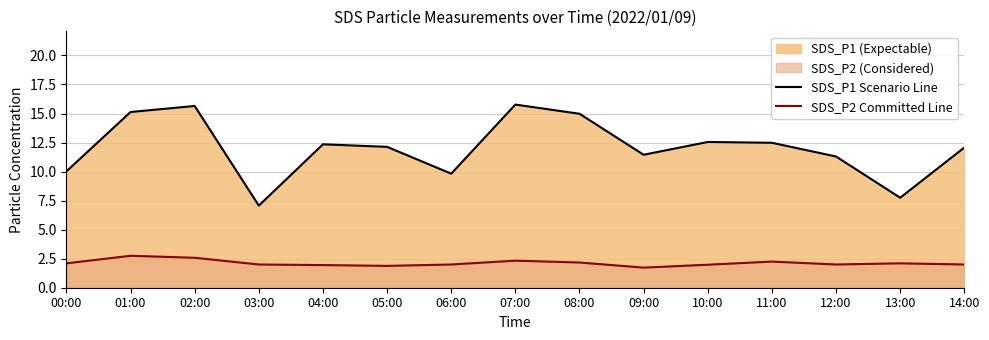

Does the chart have visible grid lines?

Yes